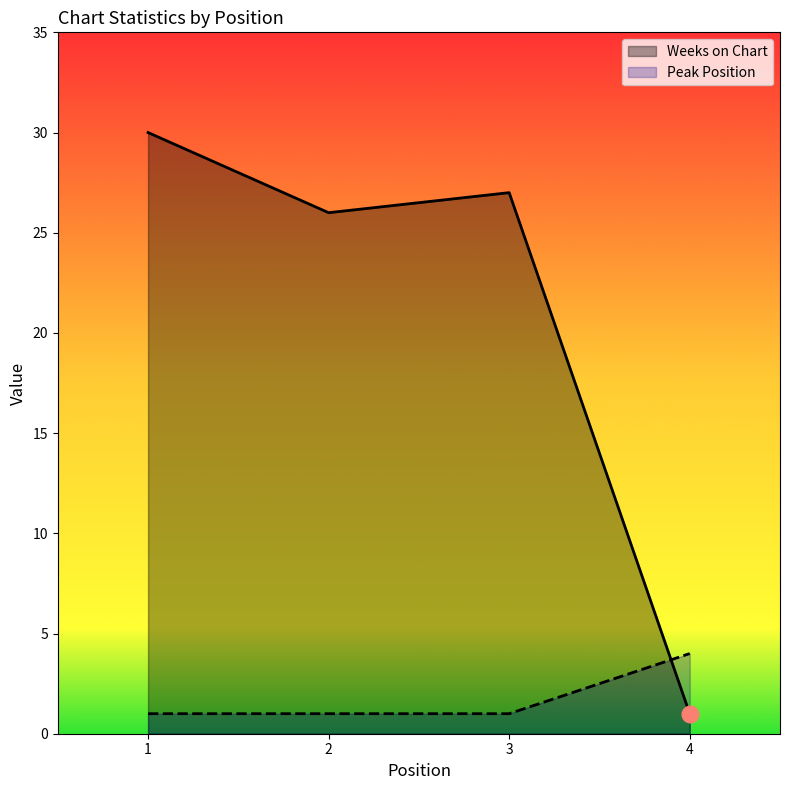

Reading left to right, transcribe all the data shown in this chart.

Weeks on Chart: 1=30	2=26	3=27	4=1
Peak Position: 1=1	2=1	3=1	4=4